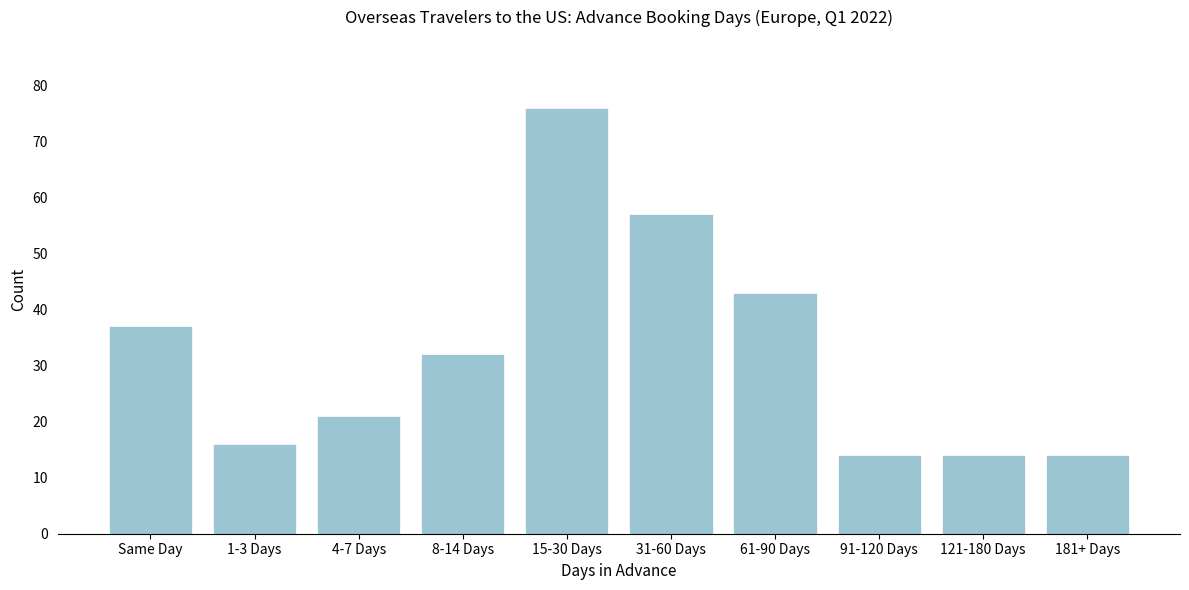

Reading right to left, transcribe all the data shown in this chart.

181+ Days=14	121-180 Days=14	91-120 Days=14	61-90 Days=43	31-60 Days=57	15-30 Days=76	8-14 Days=32	4-7 Days=21	1-3 Days=16	Same Day=37